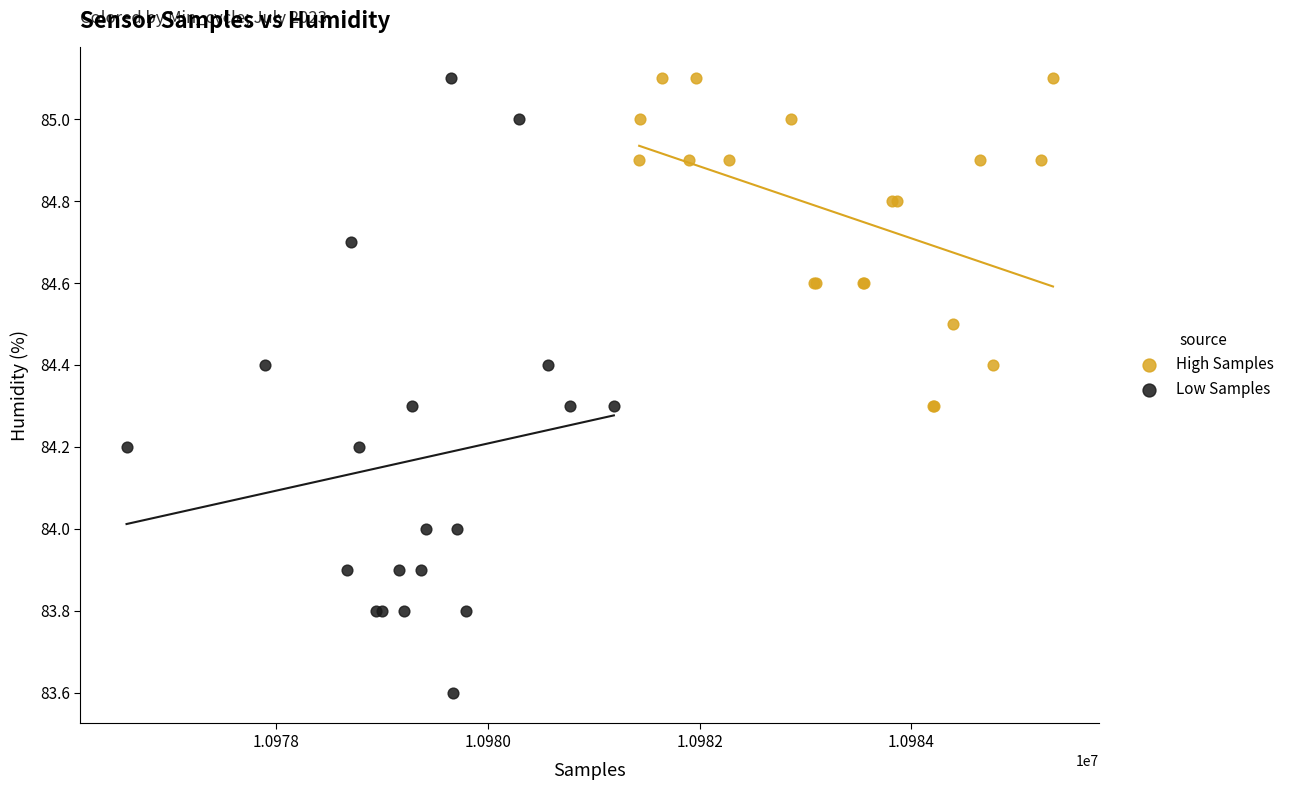

Which series reaches the minimum Y coordinate?

Low Samples